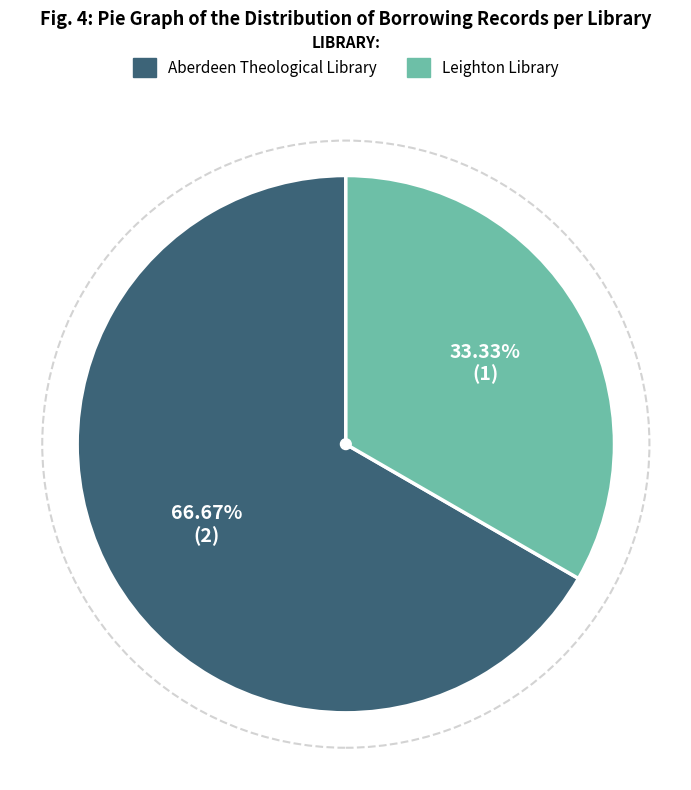

Count the number of slices in the pie.

2